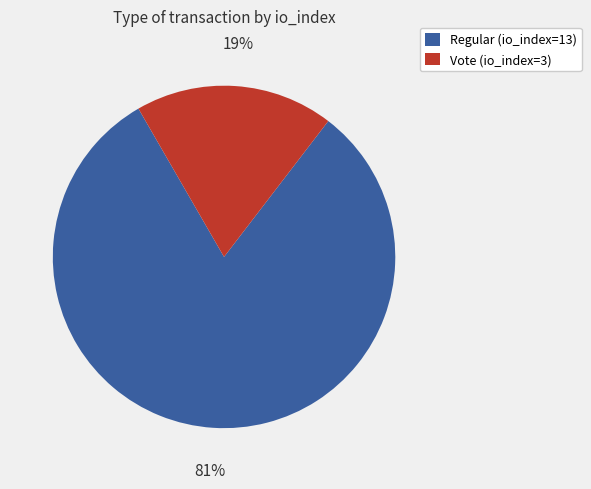

What percentage is the Vote (io_index=3) slice, to the nearest percent?

19%